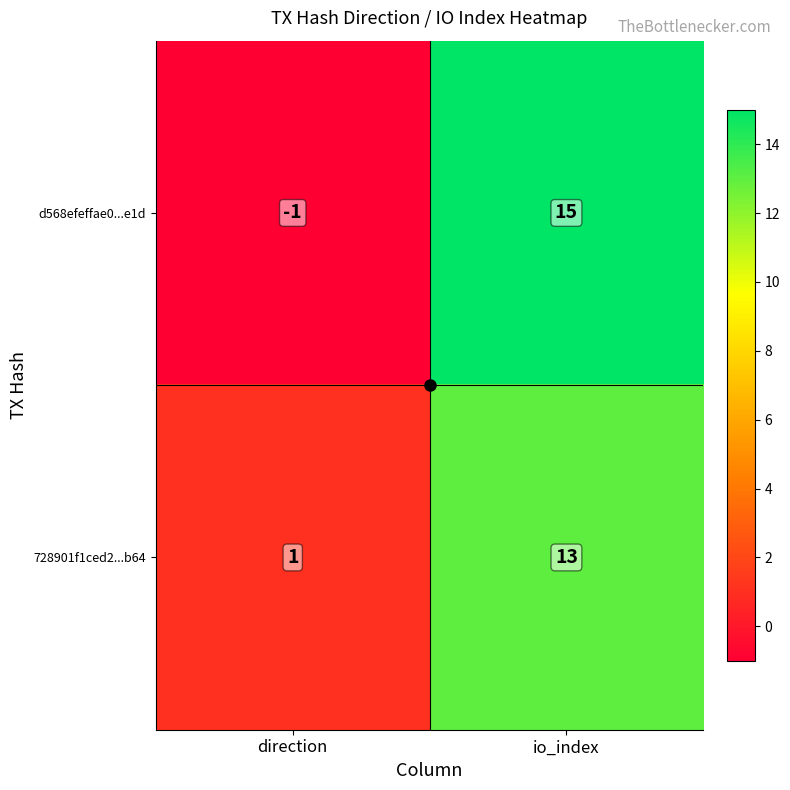

What is the sum of all 728901f1ced2...b64 values?

14